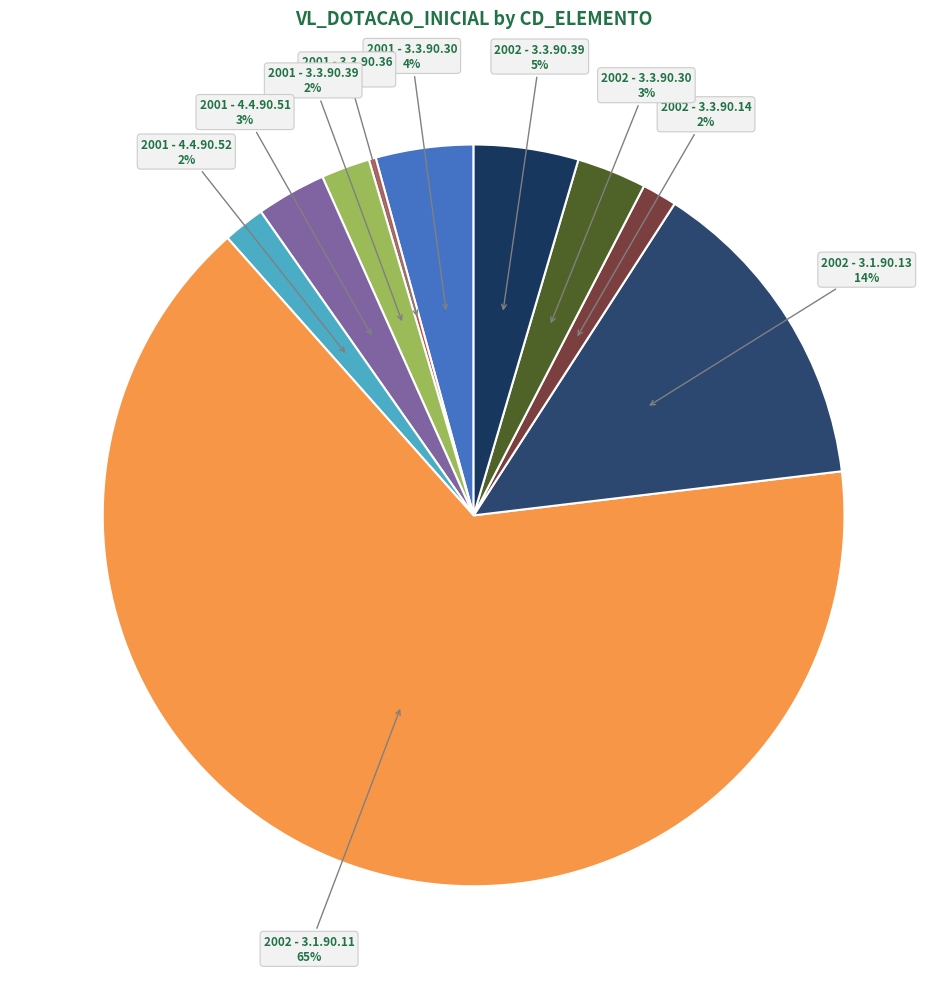

How many segments does this pie chart have?

10